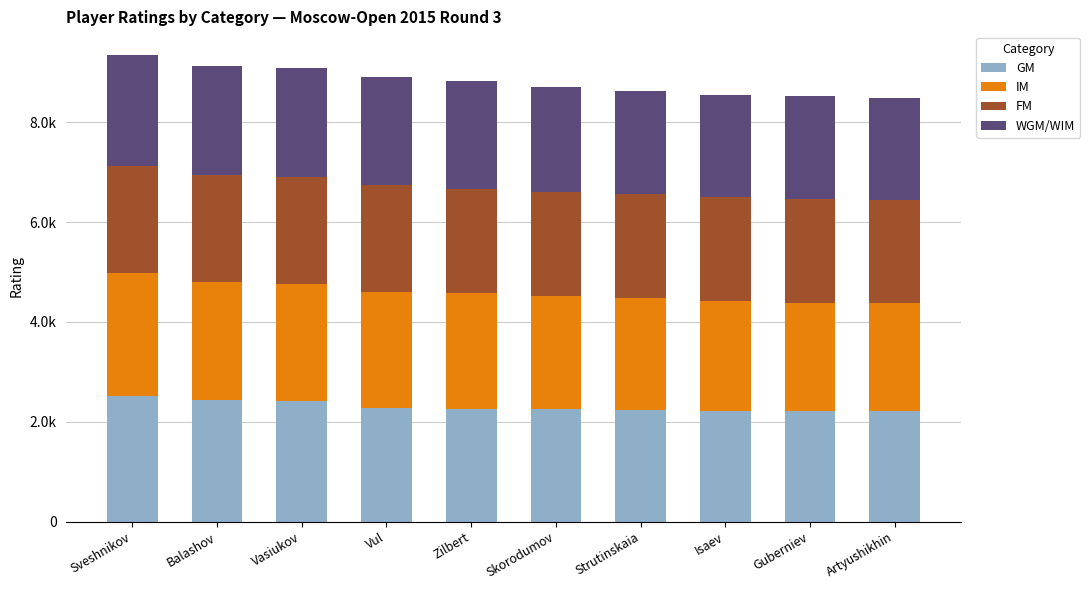

Is it true that FM equals 746 at Zilbert?

False